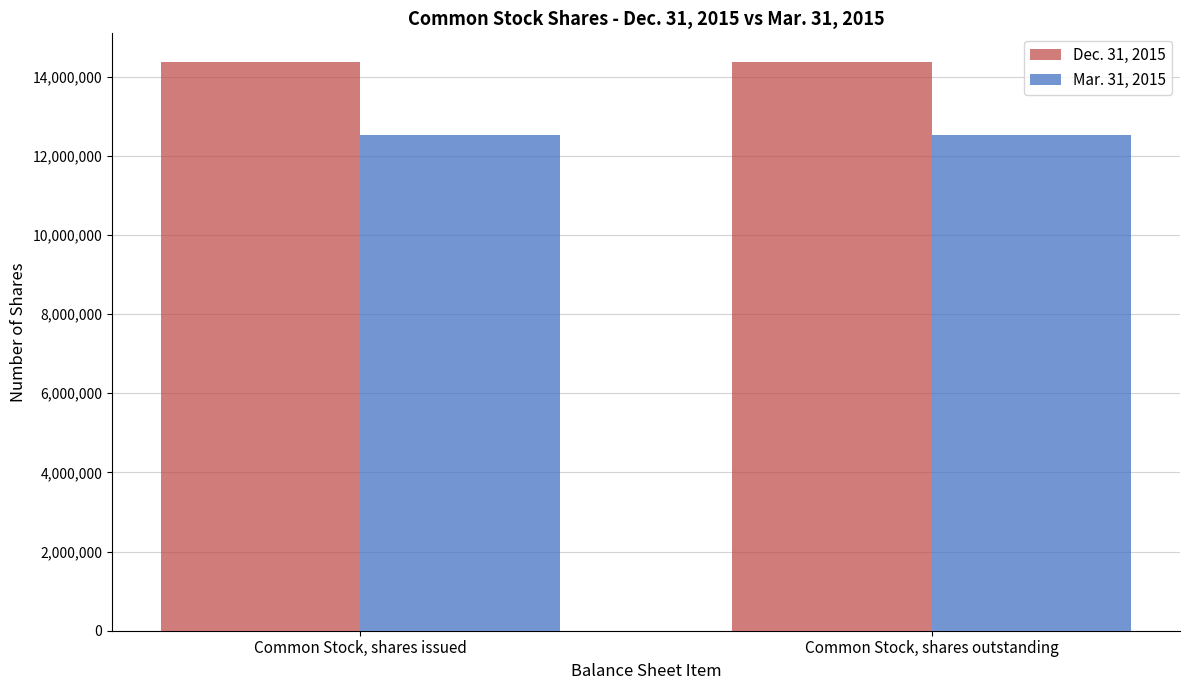

Rank the series by their average value, from highest to lowest.

Dec. 31, 2015, Mar. 31, 2015